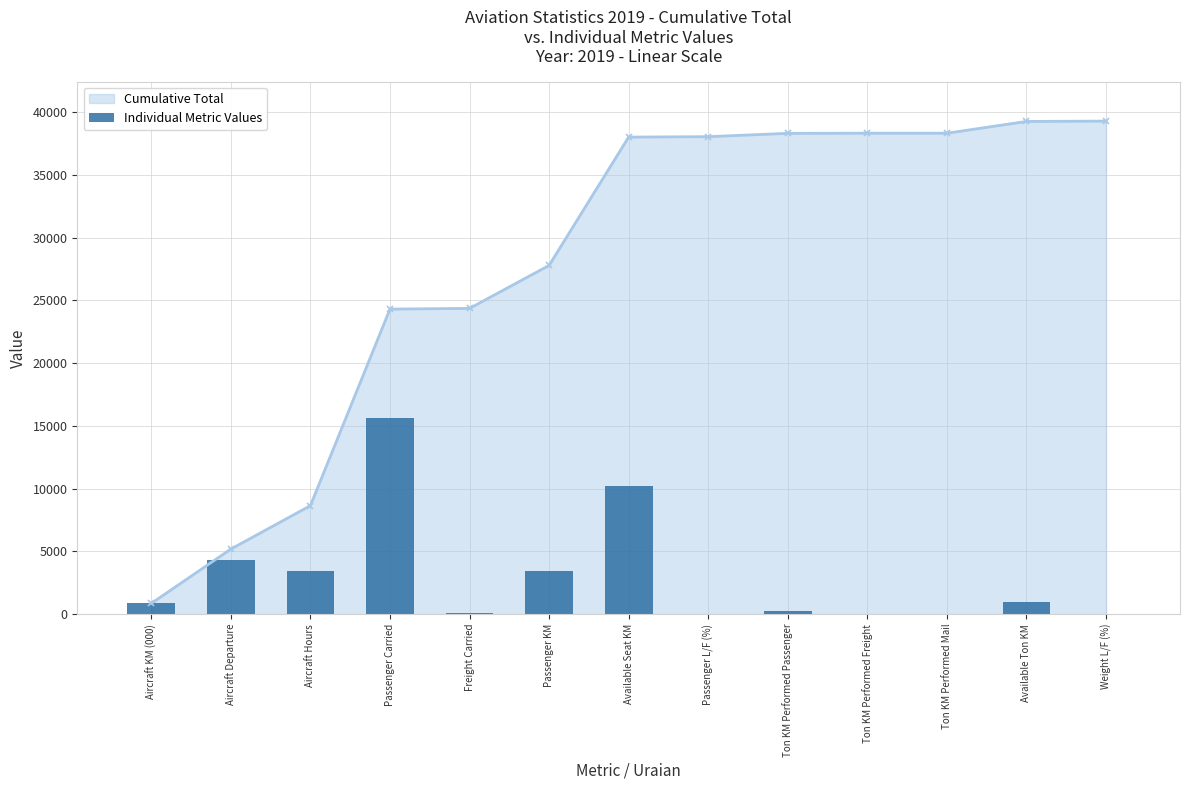

Rank the categories by value from lowest to highest.

Ton KM Performed Mail, Ton KM Performed Freight, Weight L/F (%), Passenger L/F (%), Freight Carried, Ton KM Performed Passenger, Aircraft KM (000), Available Ton KM, Passenger KM, Aircraft Hours, Aircraft Departure, Available Seat KM, Passenger Carried